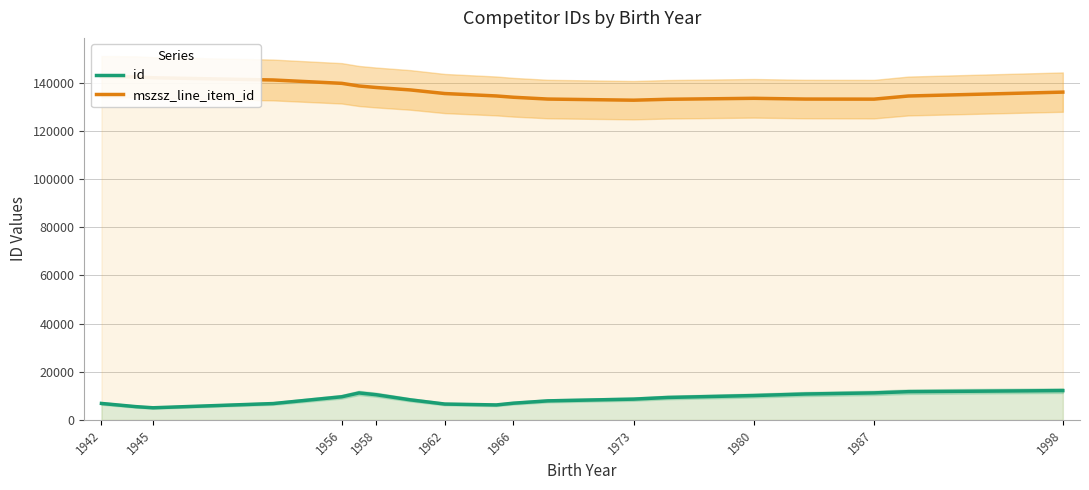

Which series has the largest range (max minus min)?

mszsz_line_item_id